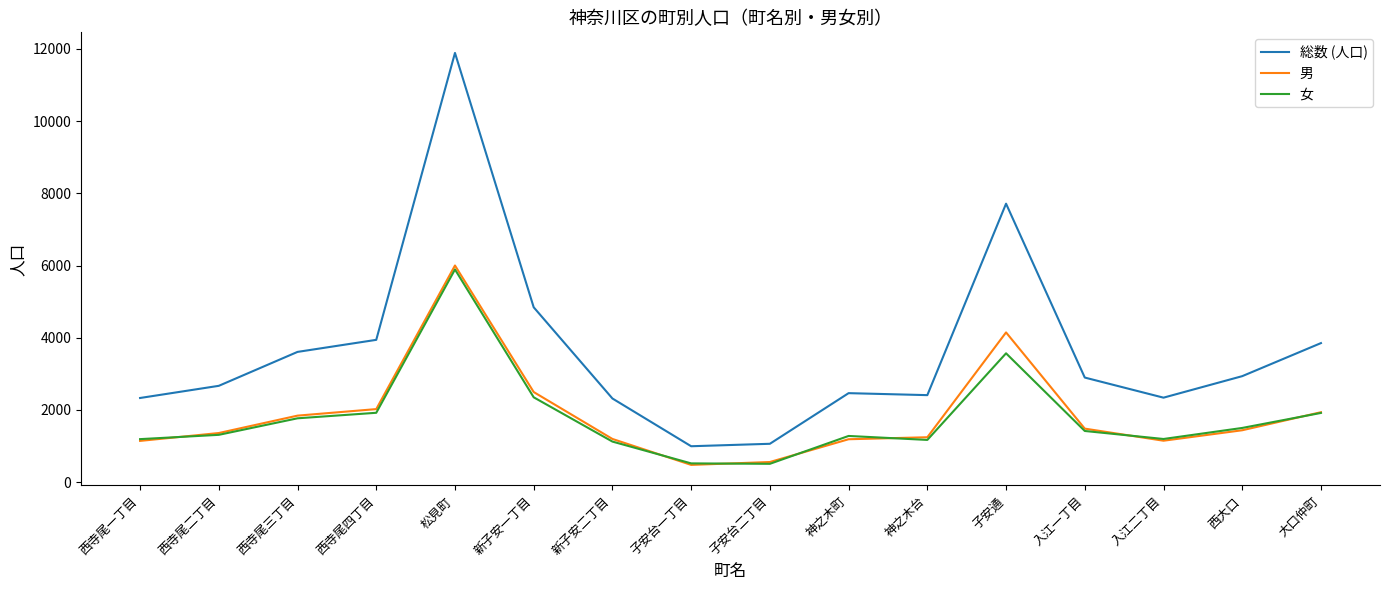

What is the difference between the 女 values at 西寺尾一丁目 and 西寺尾四丁目?

730